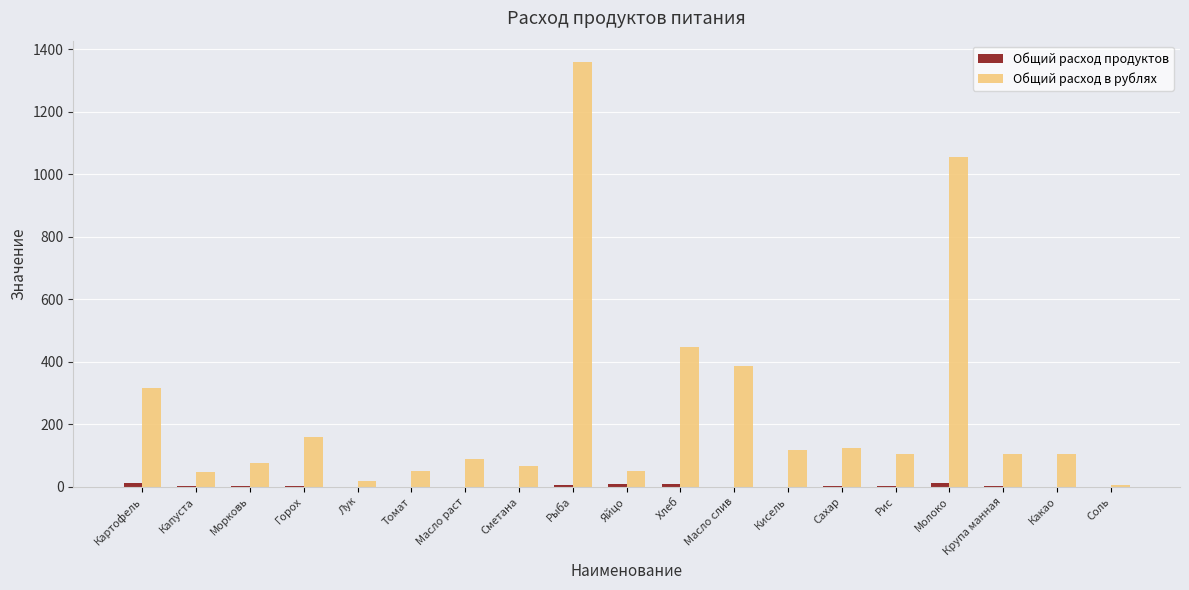

Which series has the largest total across all categories?

Общий расход в рублях